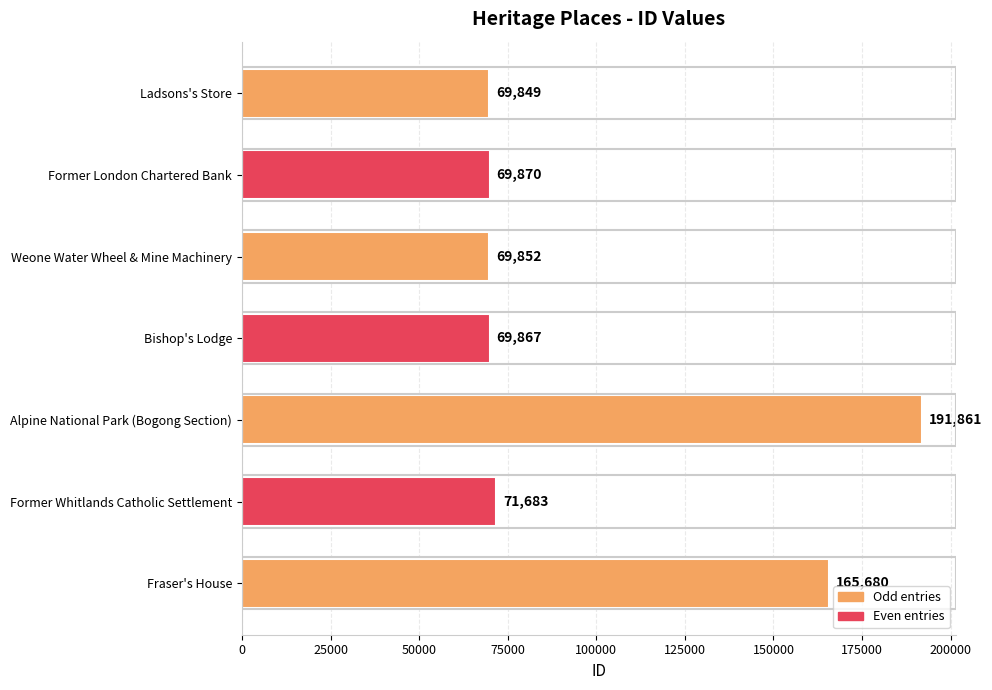

The chart shows a value of 69852 at Weone Water Wheel & Mine Machinery. True or false?

True